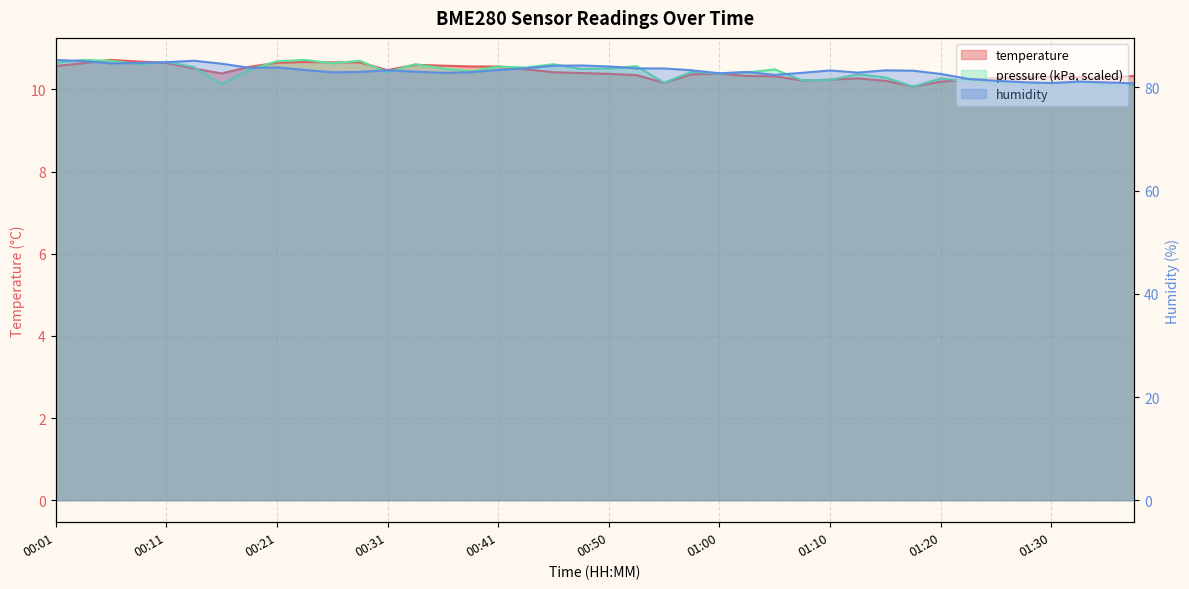

Is it true that temperature equals 14.0 at 01:08?

False